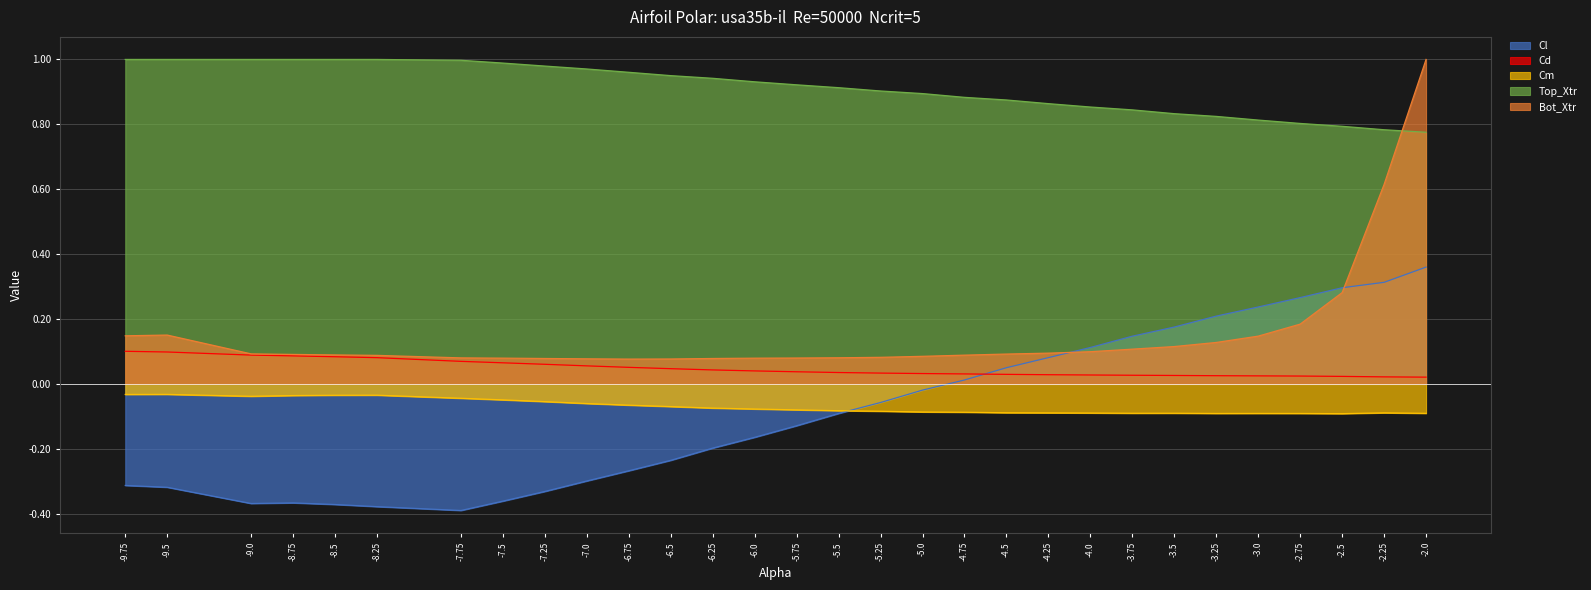

True or false: Cm has a value of -0.0 at -9.0.

False